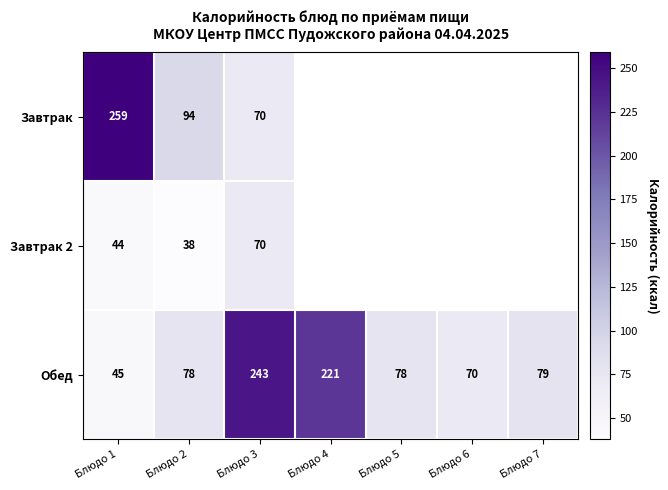

The Обед series shows 79 at Блюдо 7. True or false?

True